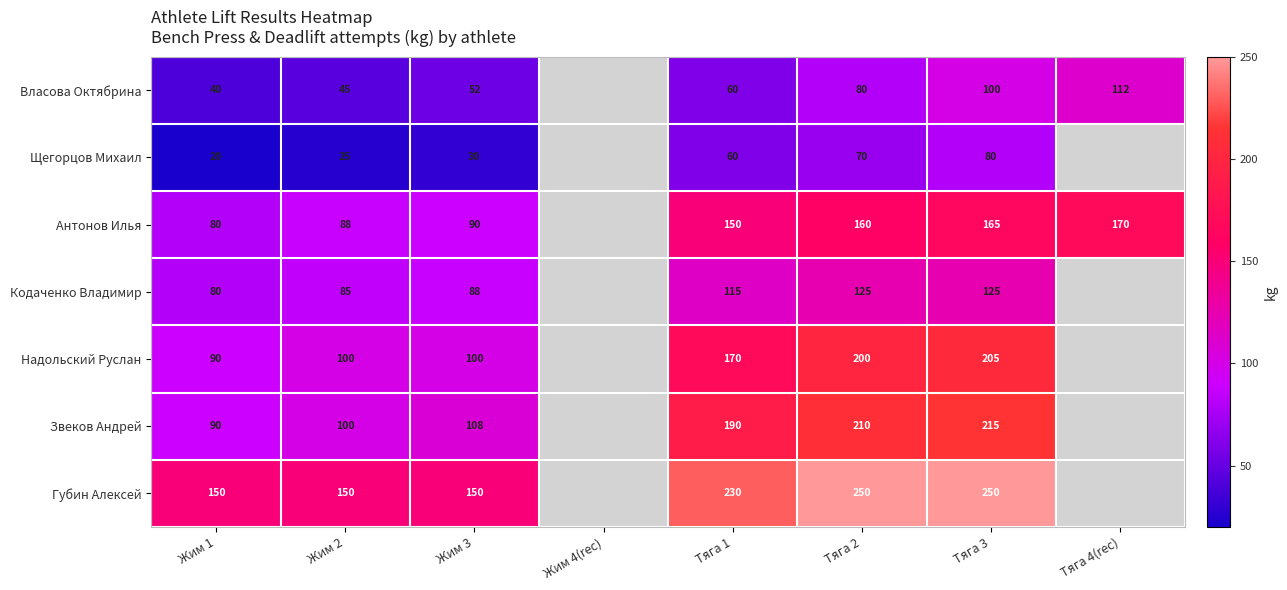

What is the sum of the Губин Алексей values at Тяга 3 and Жим 1?

400